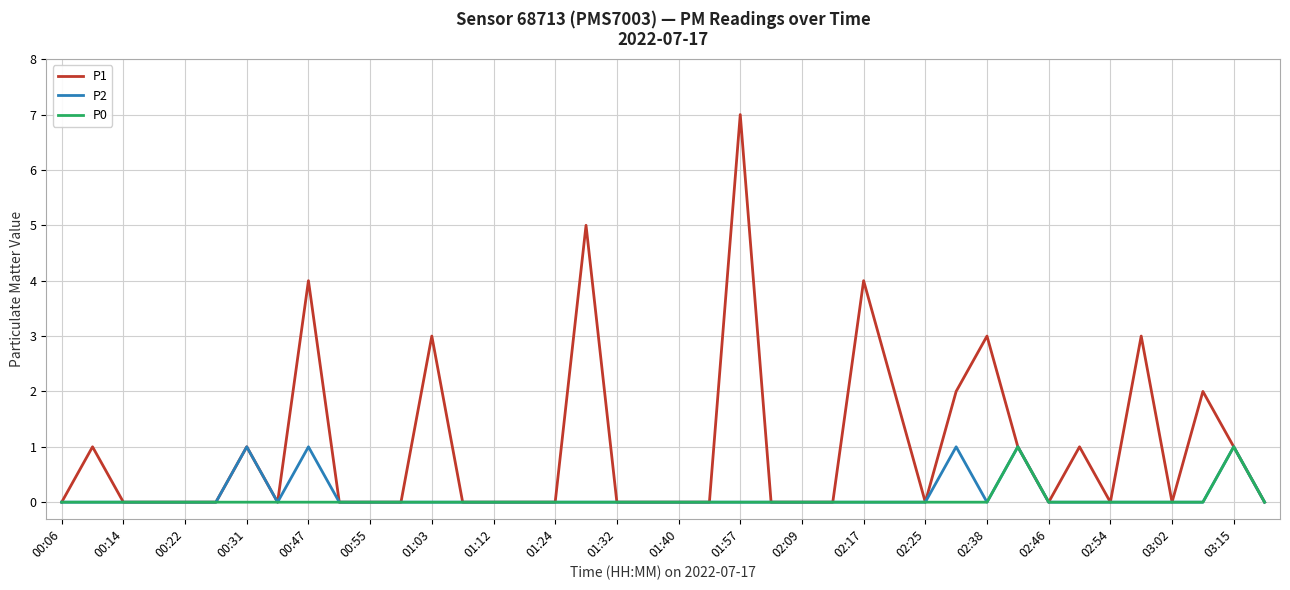

What is the maximum value shown in the chart?

7